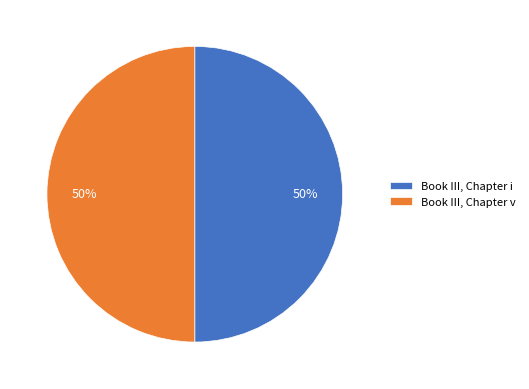

To the nearest percent, what percentage of the pie is Book III, Chapter v?

50%